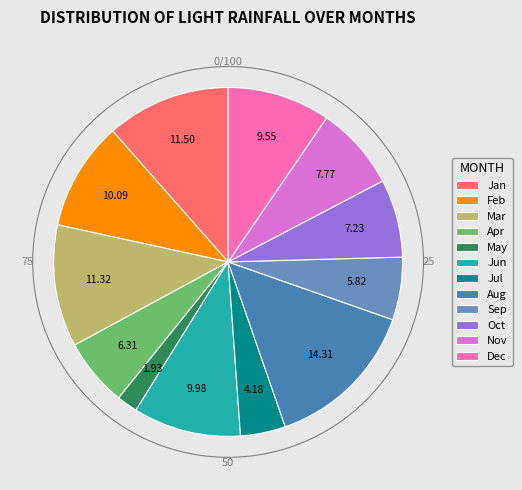

How many segments does this pie chart have?

12